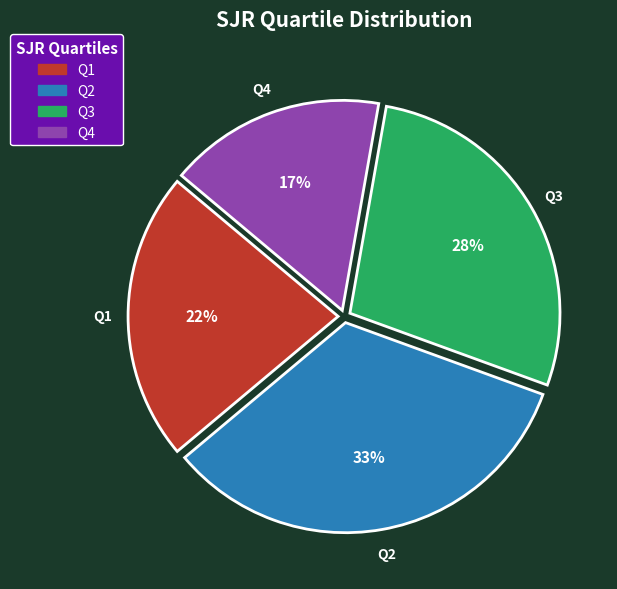

Between Q4 and Q2, which is larger?

Q2